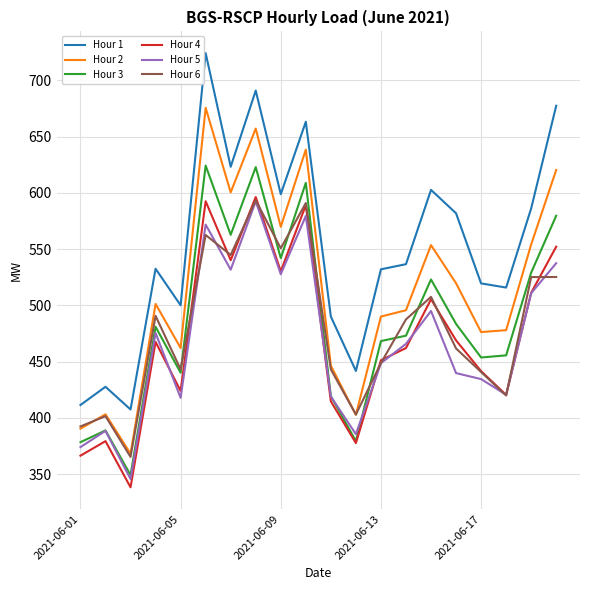

What is the maximum value for Hour 6?

593.5